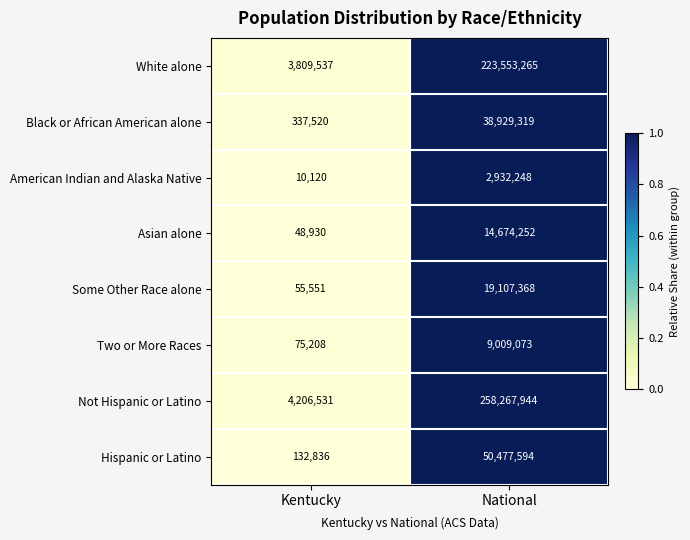

Is the value of Asian alone at Kentucky greater than the value of American Indian and Alaska Native at Kentucky?

Yes